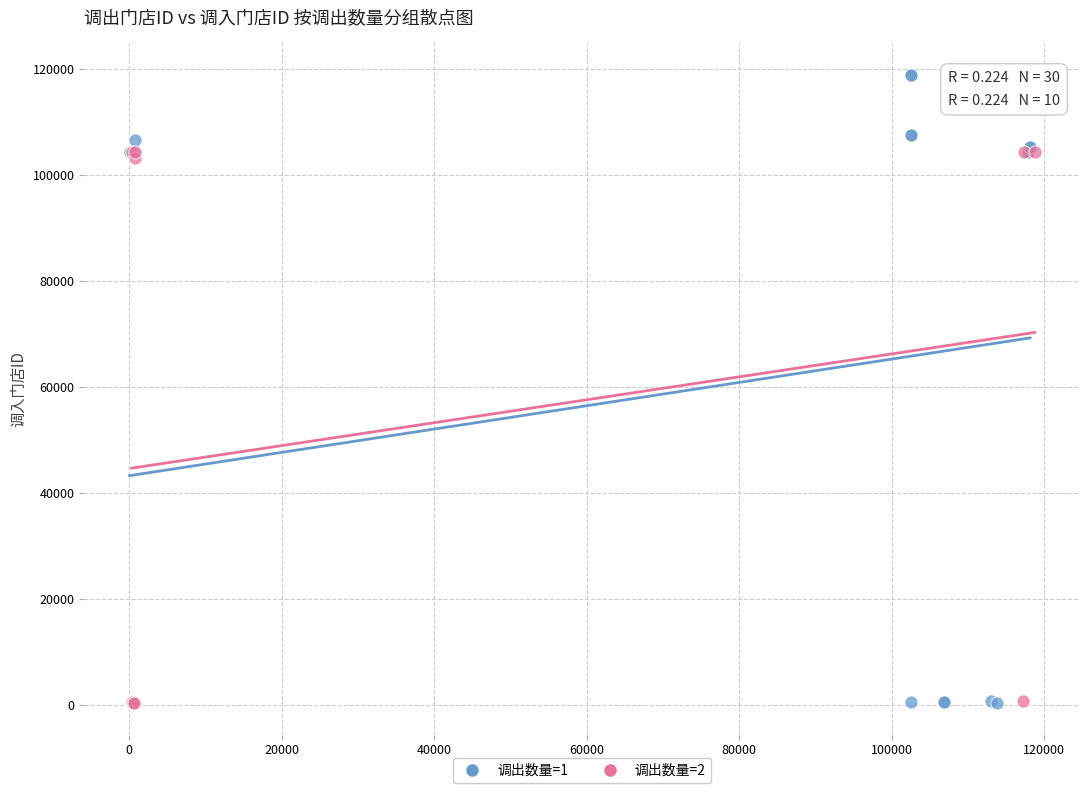

Which series has the largest Y range (max minus min)?

调出数量=1